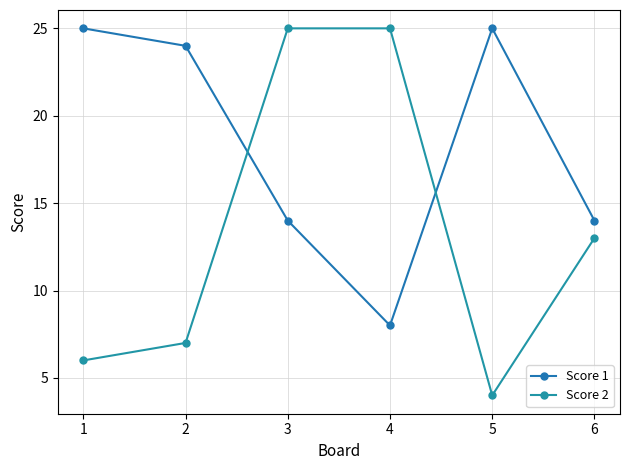

At 1, list the series in order from largest to smallest.

Score 1, Score 2